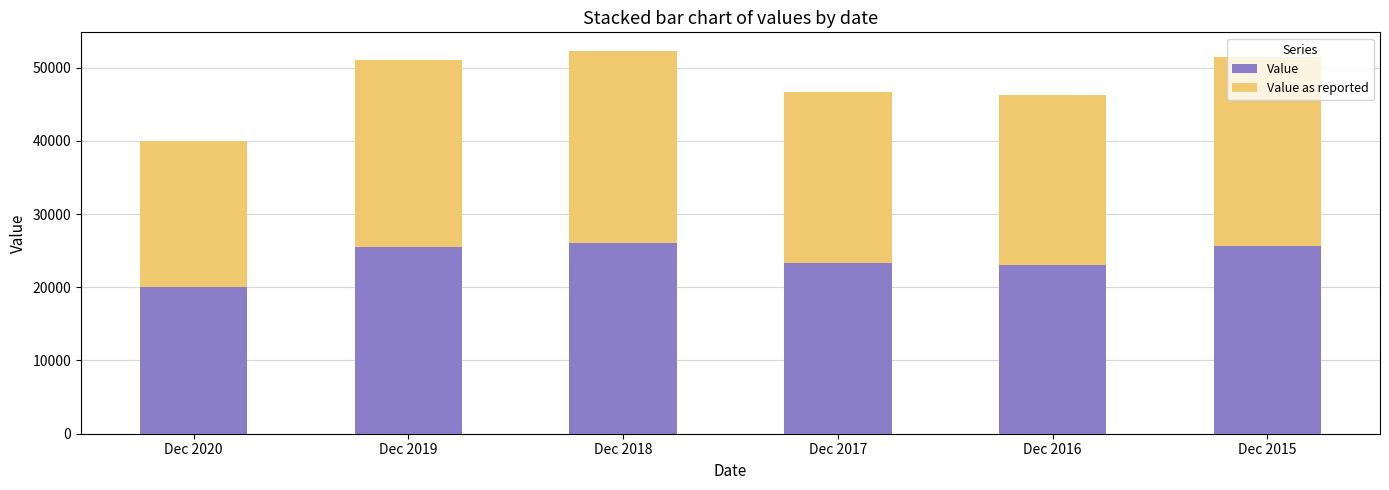

What is the difference between the Value values at Dec 2017 and Dec 2018?

2800